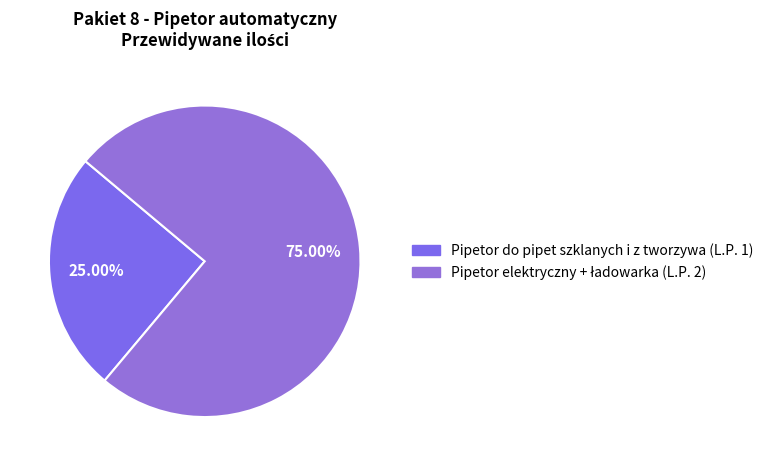

How many slices are in this pie chart?

2